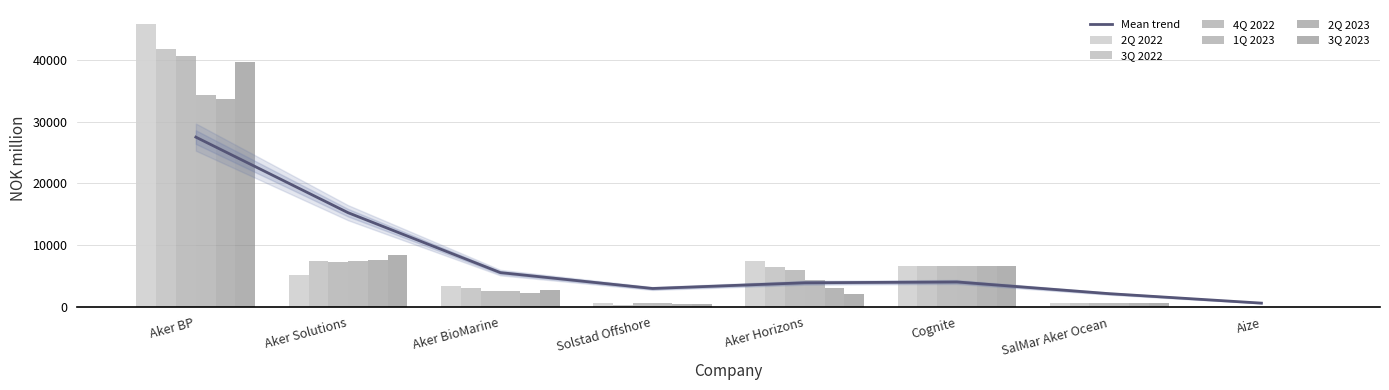

At which category is the sum across all series the highest?

Aker BP